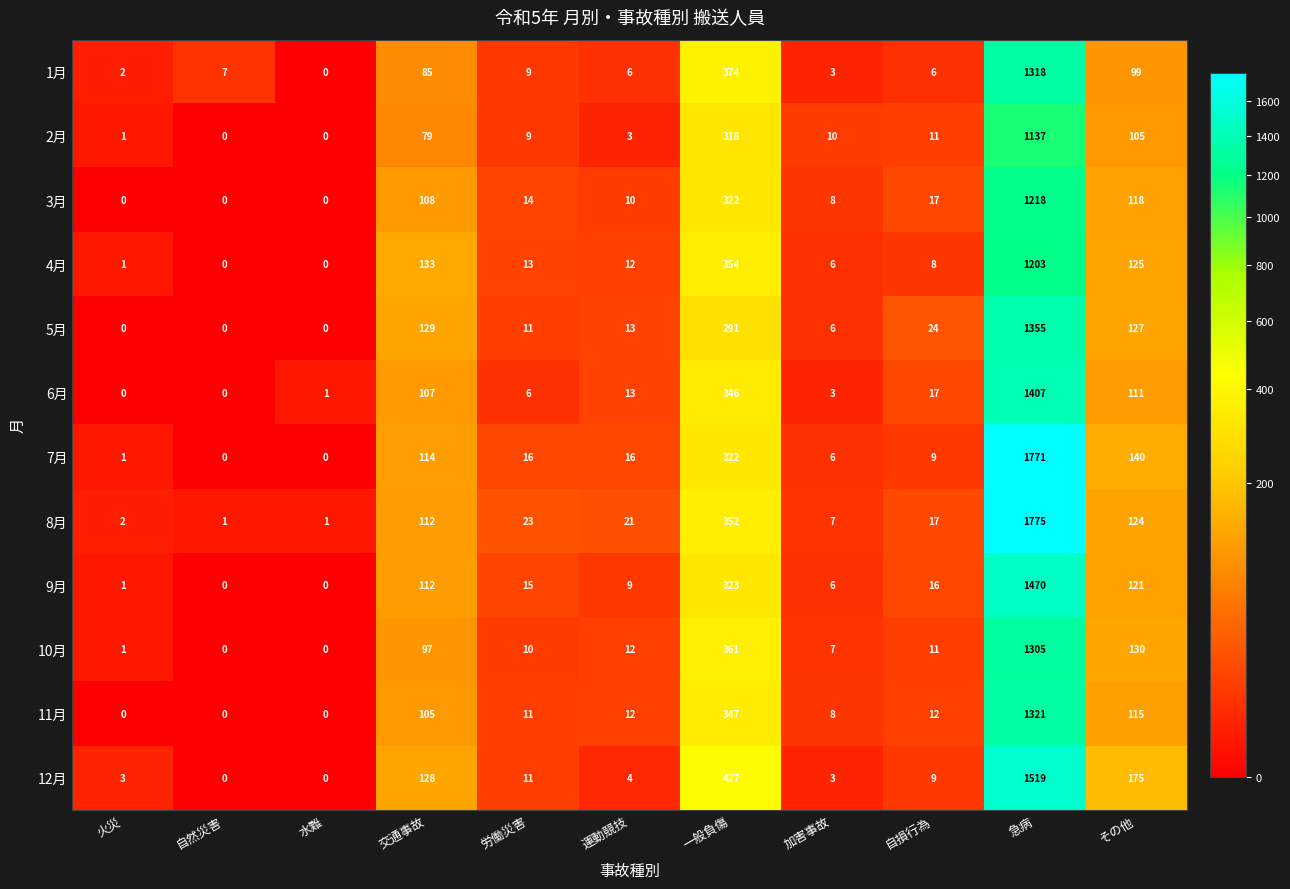

At which label does 2月 first exceed 10?

交通事故